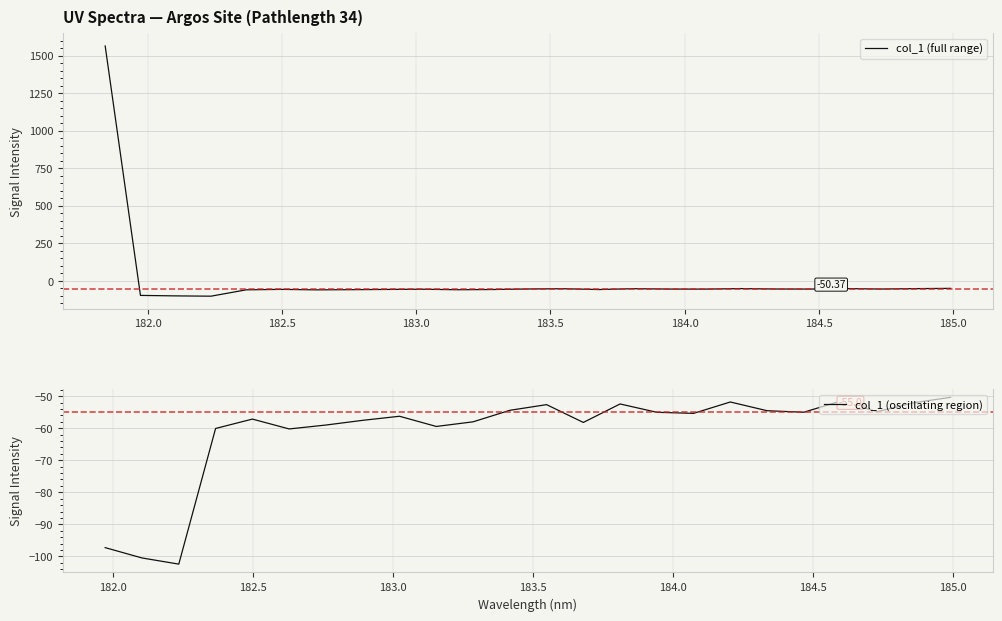

Which label corresponds to the largest value in the chart?

181.8418